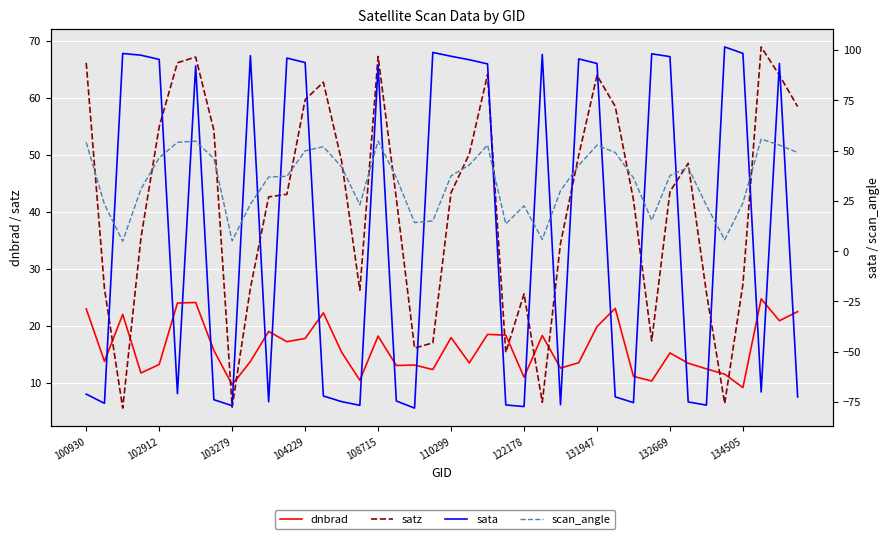

How many interior local peaks does the scan_angle series have?

8